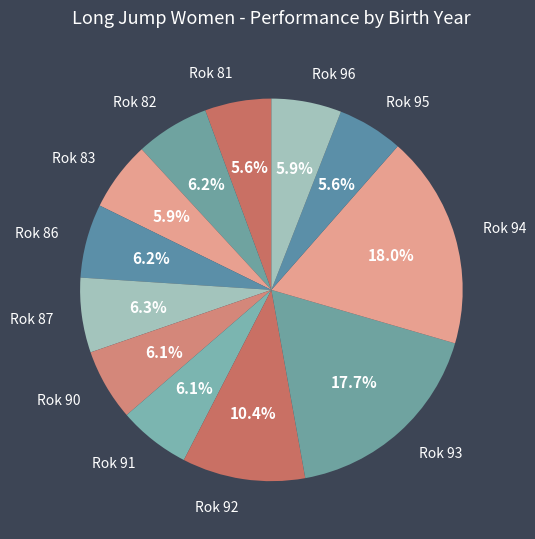

How many slices are in this pie chart?

12